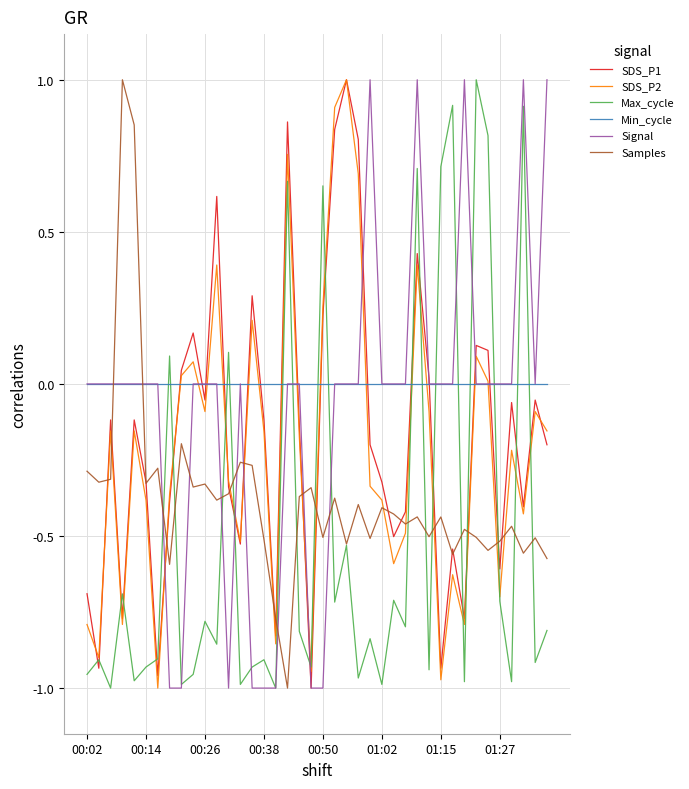

What is the maximum value shown in the chart?

1.0